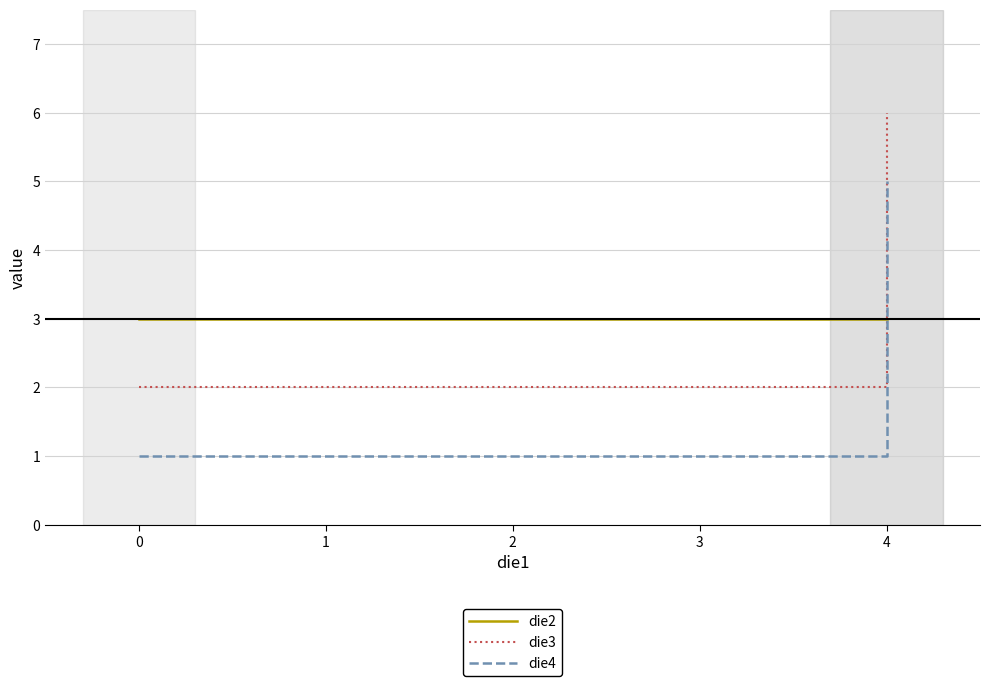

How many die3 values are between 2 and 6?

6